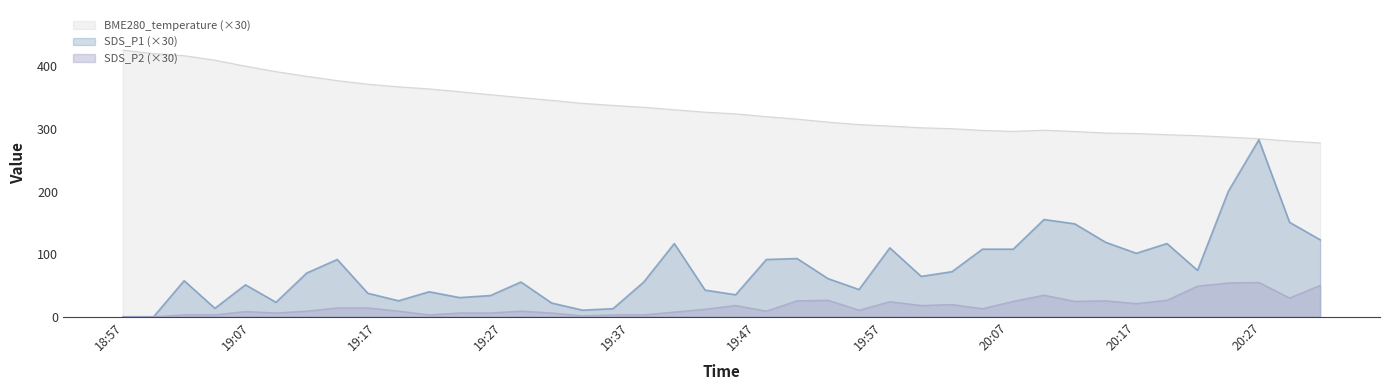

Rank the series at 2022/04/14 19:52:41 from lowest to highest value.

SDS_P2, SDS_P1, BME280_temperature